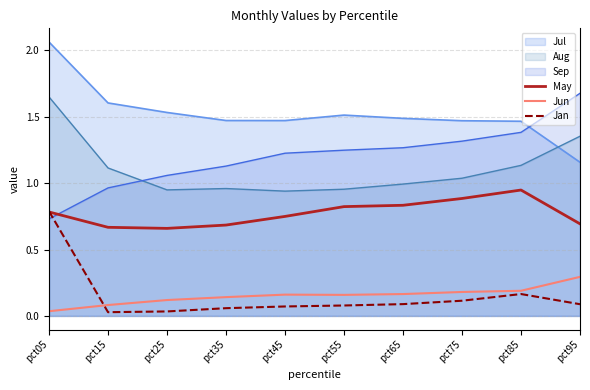

True or false: Jan has more than 2 interior local peaks.

False